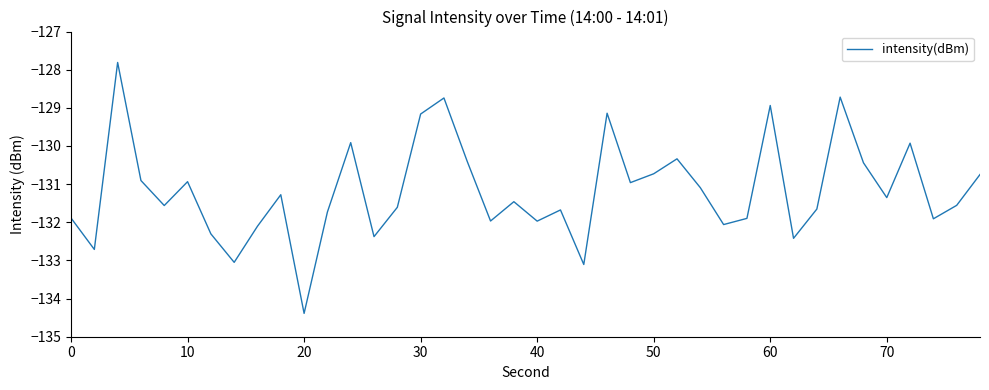

What is the smallest value displayed?

-134.4